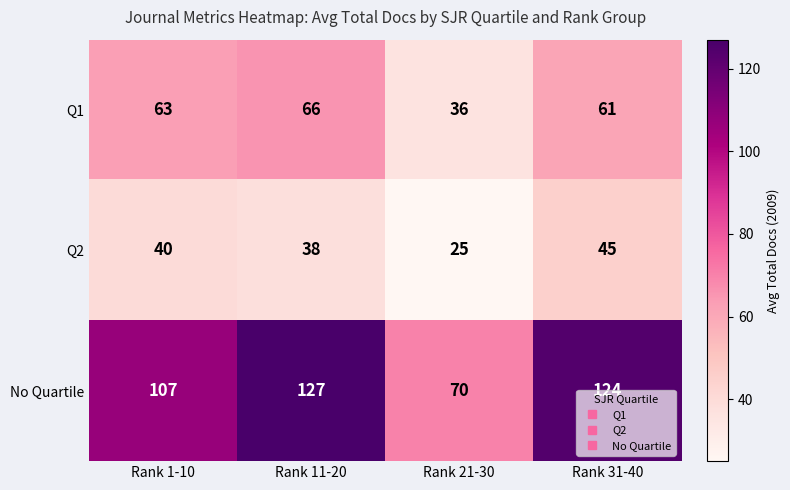

True or false: No Quartile has a value of 48 at Rank 21-30.

False